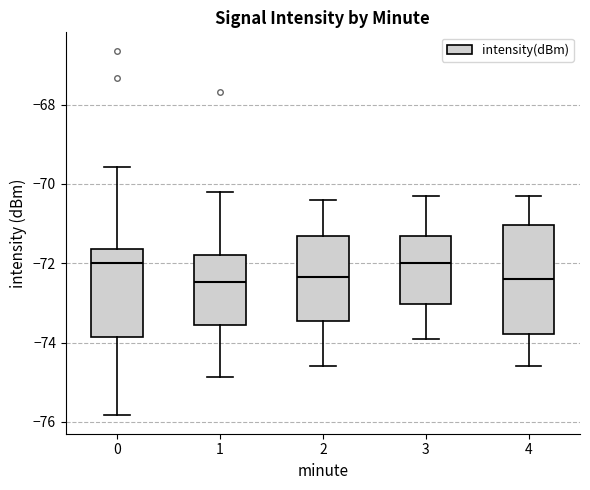

Where does the lower whisker of the box at x = 1 end on the y-axis? The values are not printed on the chart, so give them approximately, as read against the axis.

-74.8